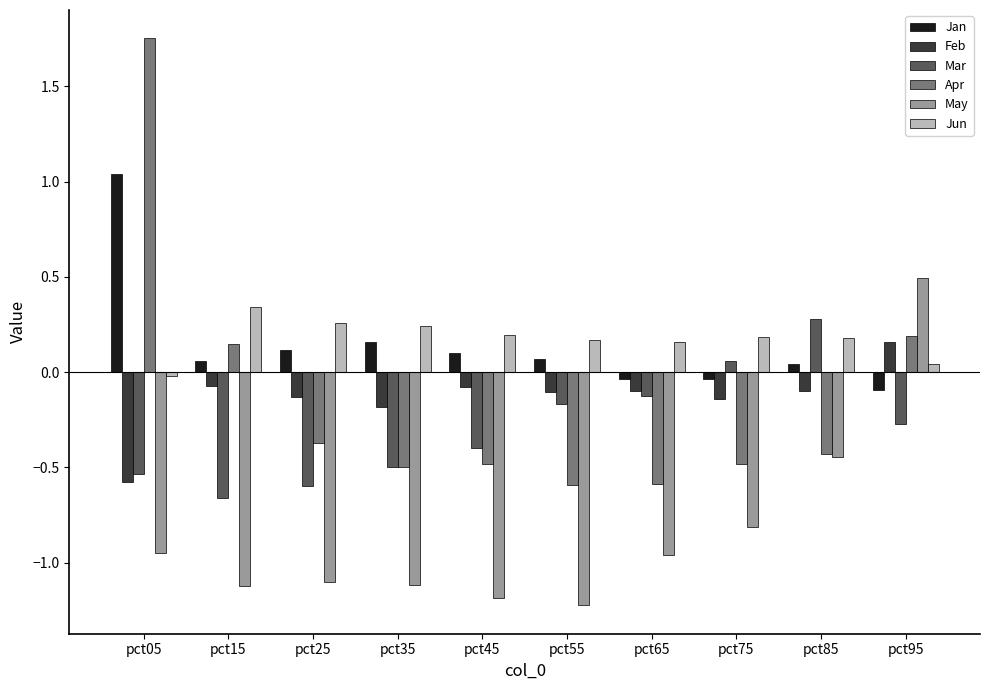

What are all the series names shown in the legend?

Jan, Feb, Mar, Apr, May, Jun